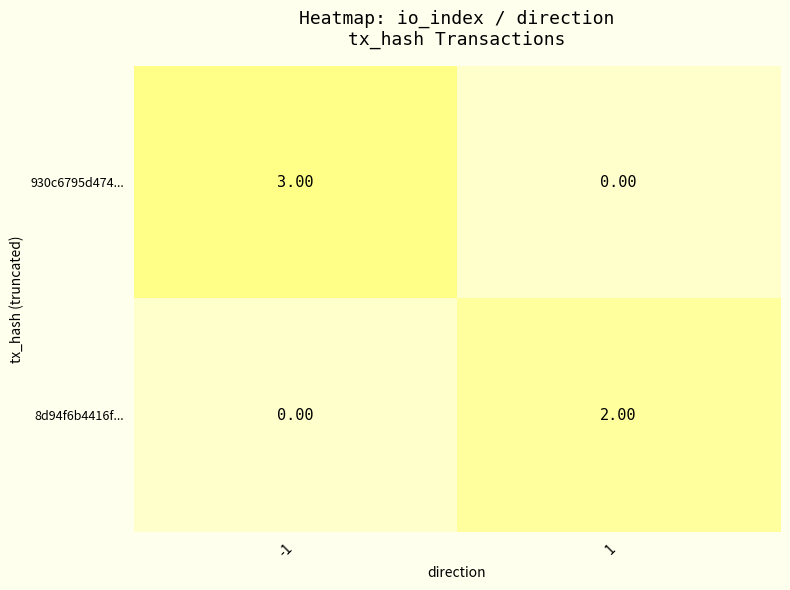

Which series has the widest spread of values?

930c6795d474...